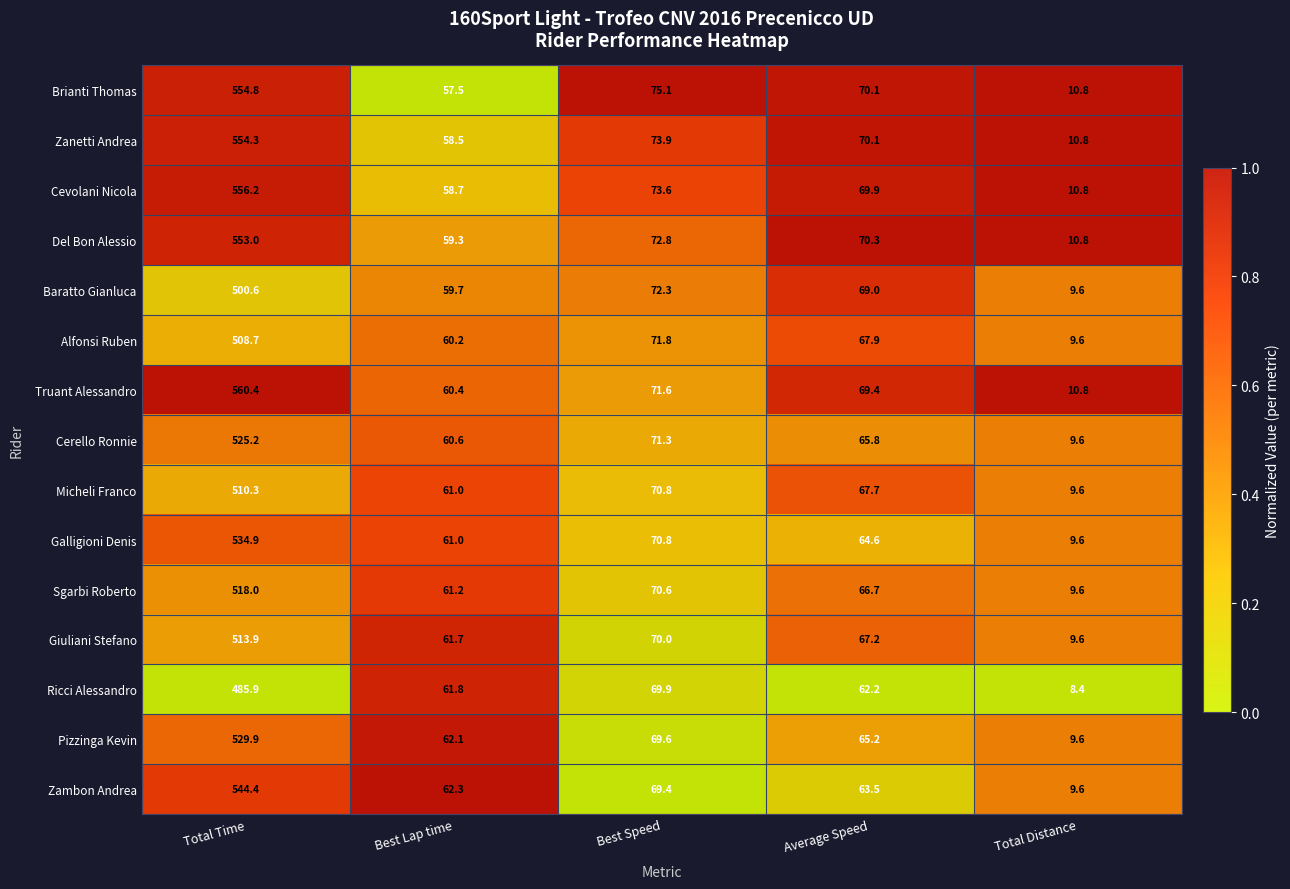

Which series has the largest total across all categories?

Truant Alessandro